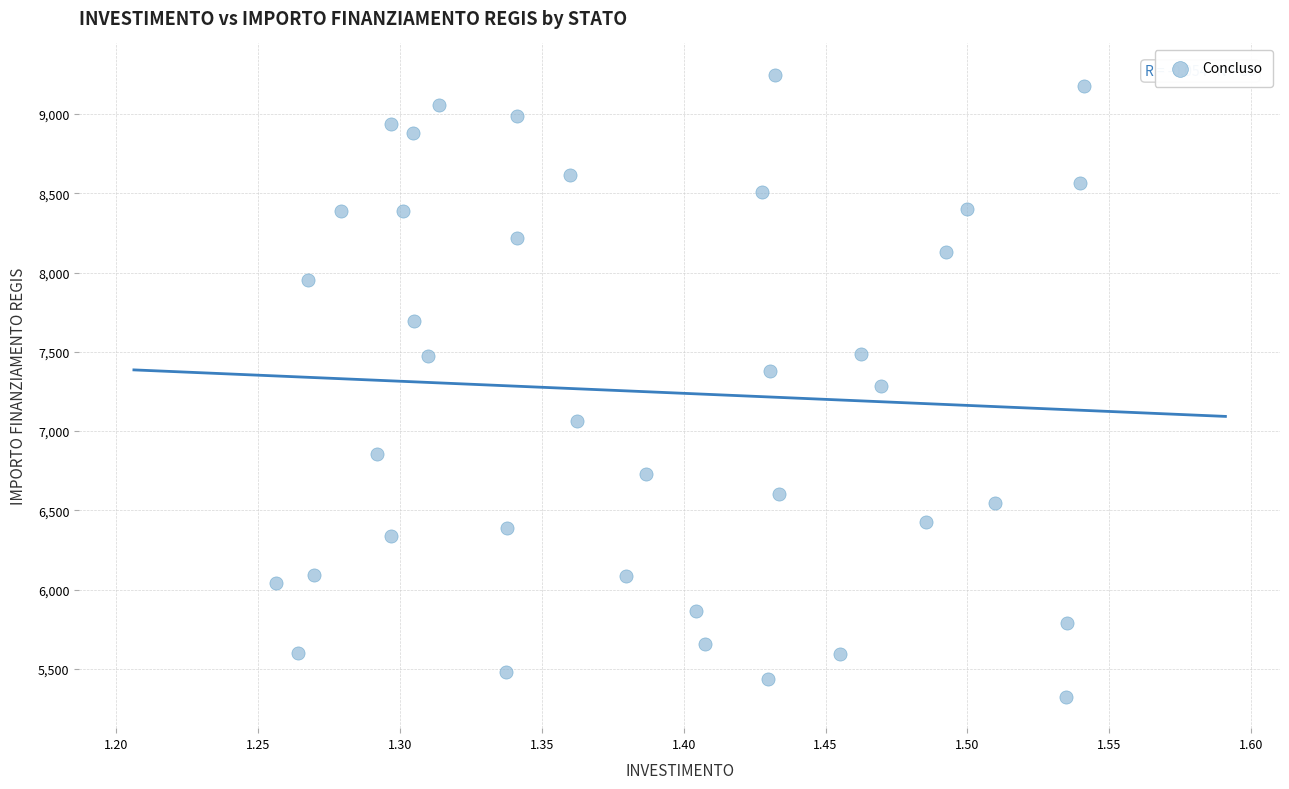

What is the range of Y values (max minus min)?

3925.5